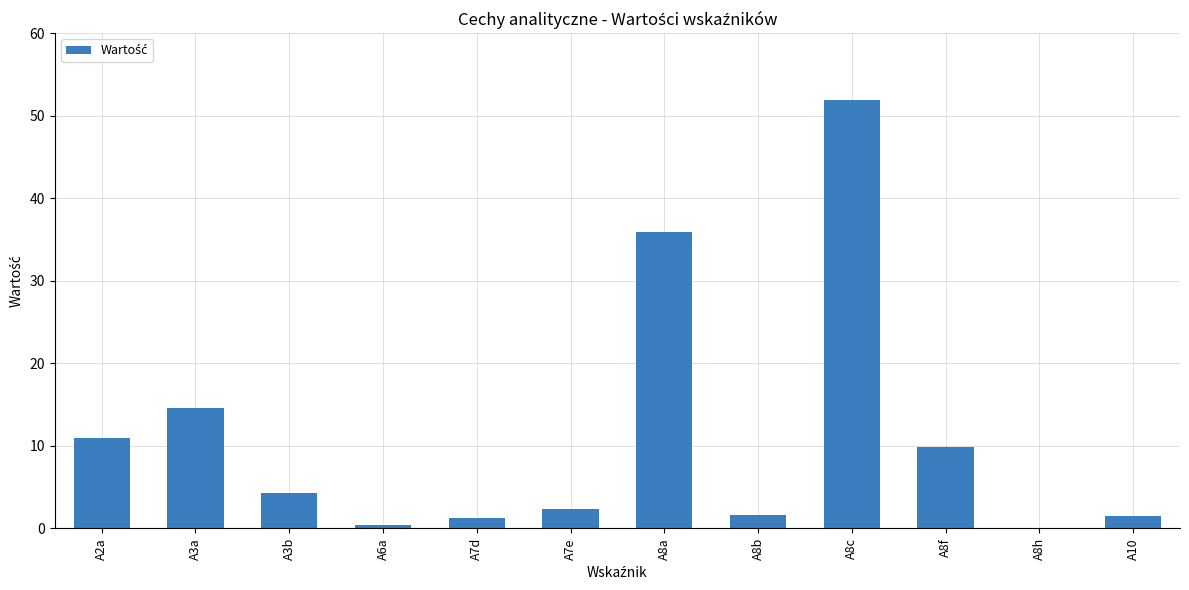

Count the number of data series in this chart.

1